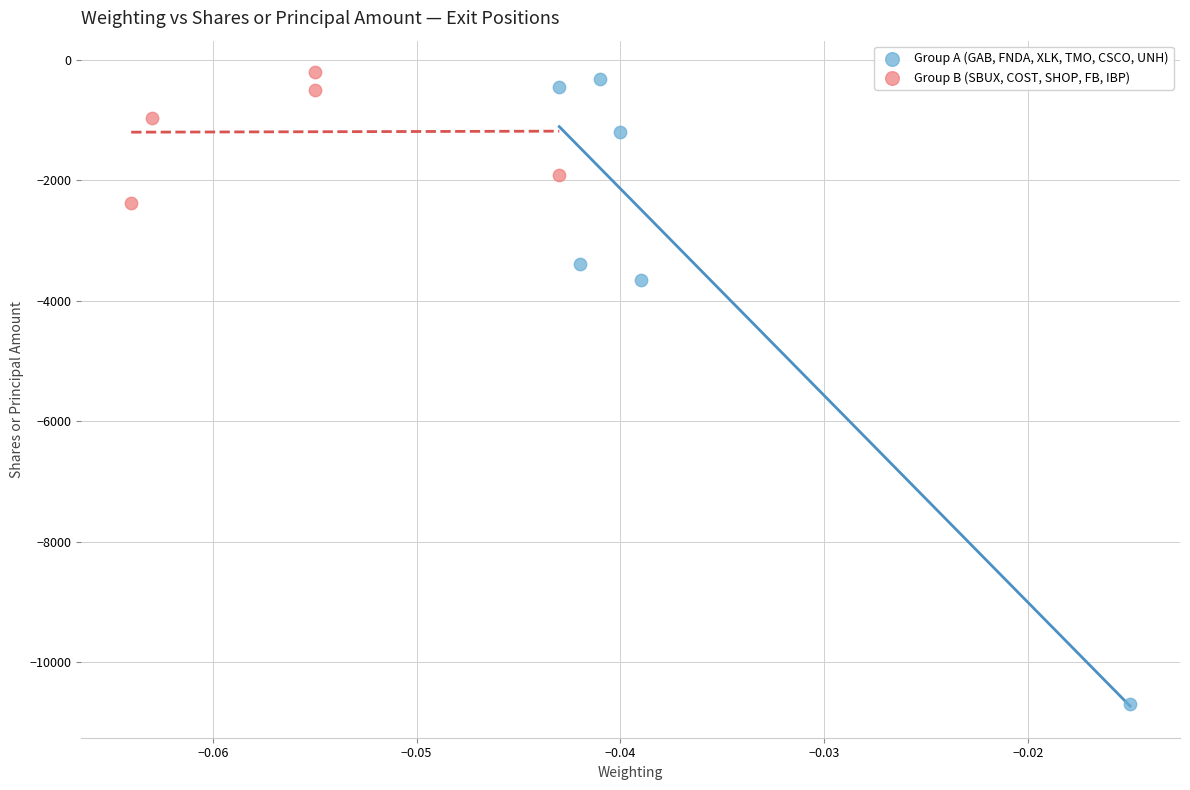

Which series reaches the minimum Y coordinate?

Group A (GAB, FNDA, XLK, TMO, CSCO, UNH)